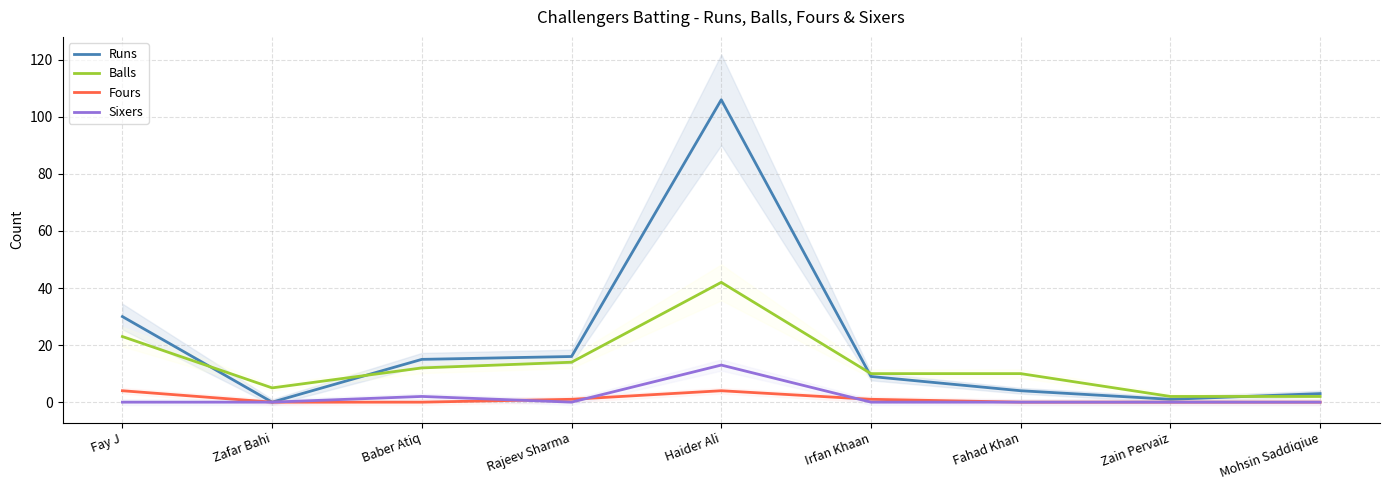

True or false: Fours has a value of 1 at Rajeev Sharma.

True